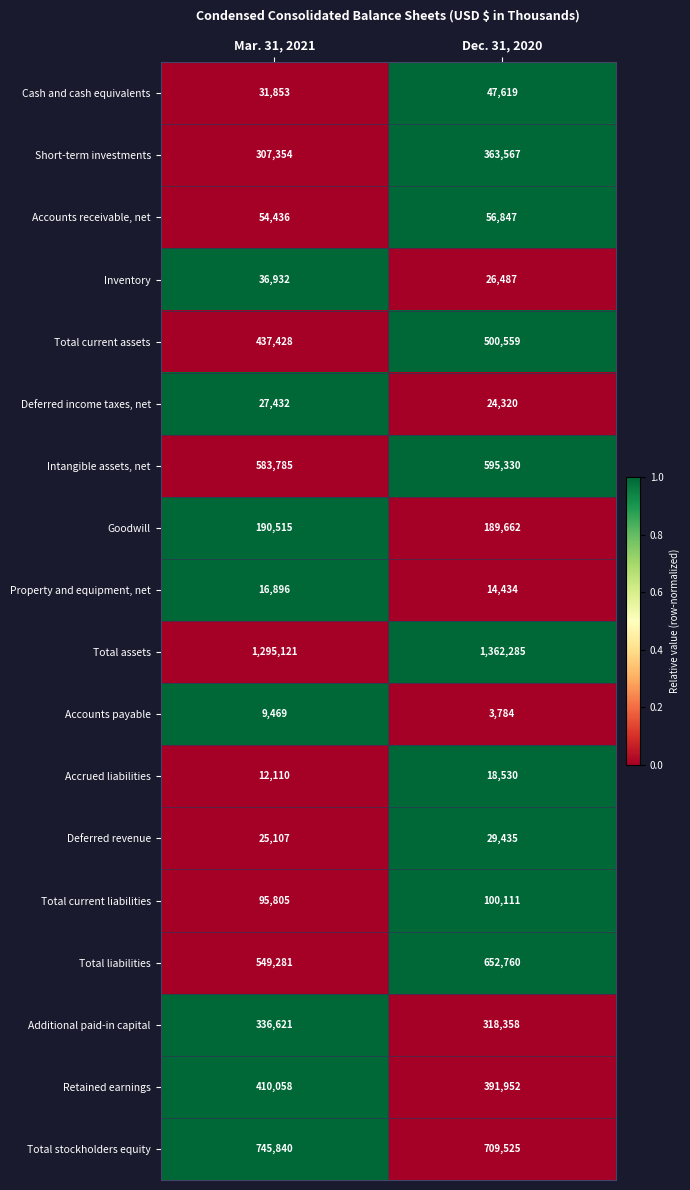

What is the total value across all series at Mar. 31, 2021?

5166043